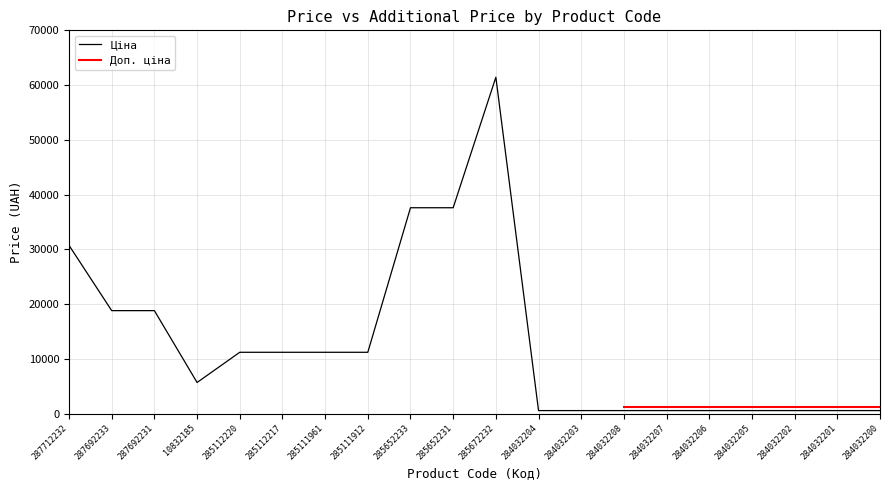

What is the sum of the values at 287692231 and 284032200?

19335.8